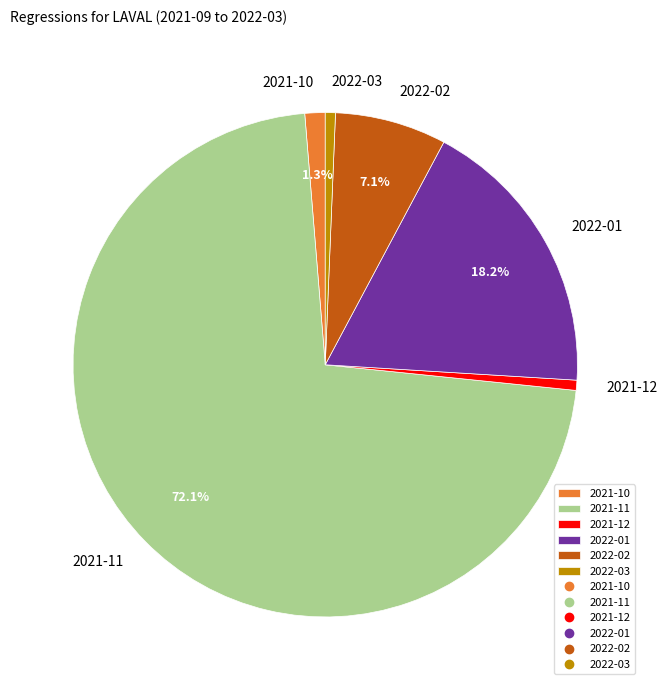

Which slice is the largest?

2021-11